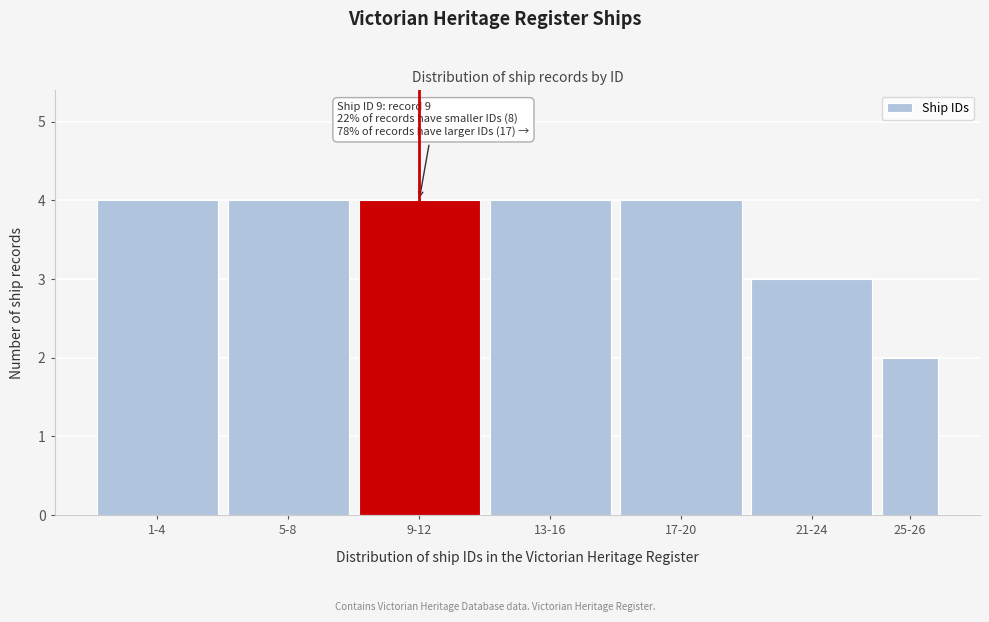

Reading right to left, transcribe all the data shown in this chart.

2	3	4	4	4	4	4